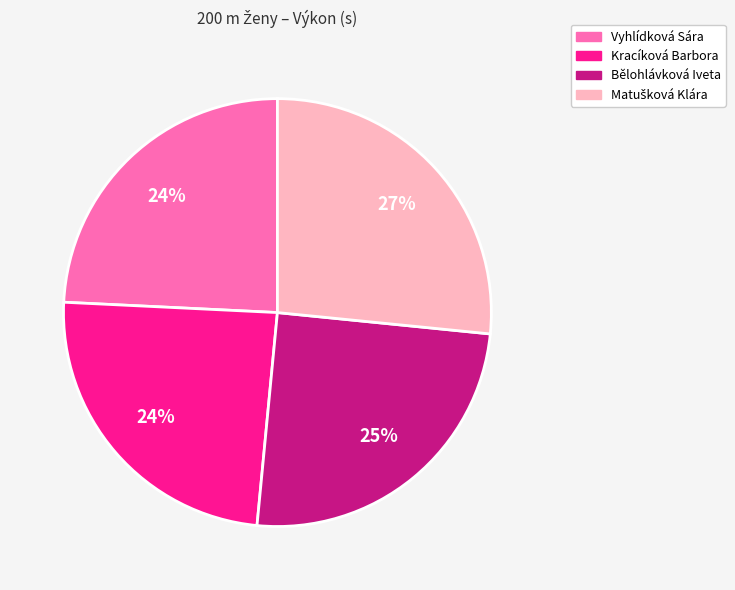

How many slices are in this pie chart?

4